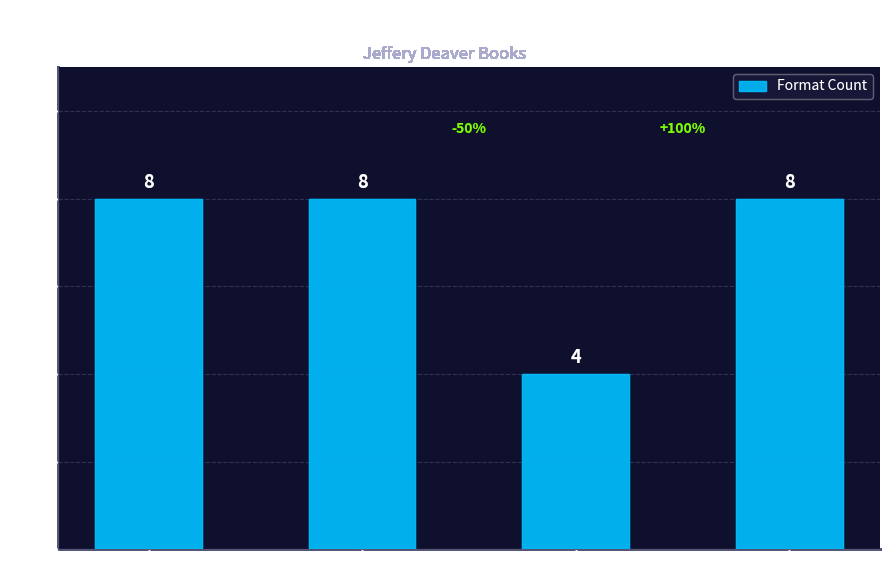

Reading left to right, transcribe all the data shown in this chart.

8	8	4	8